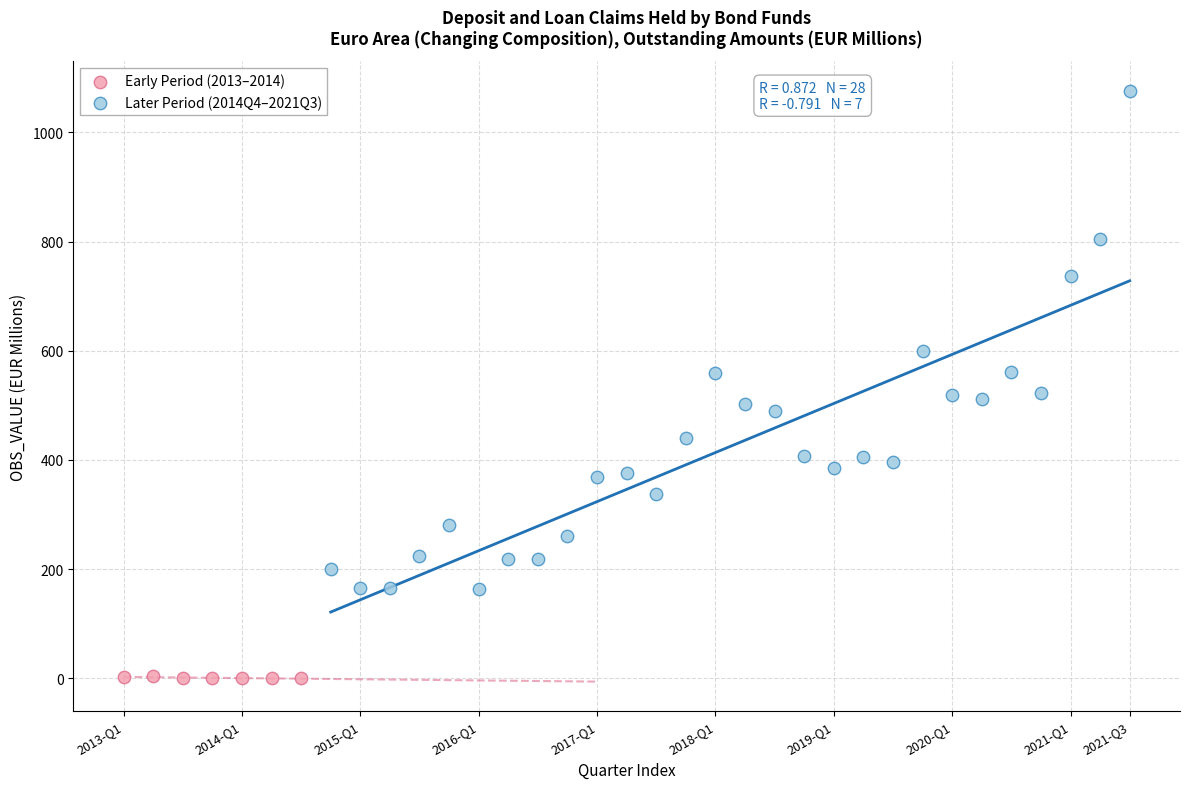

Which series has the largest Y range (max minus min)?

Later Period (2014Q4–2021Q3)